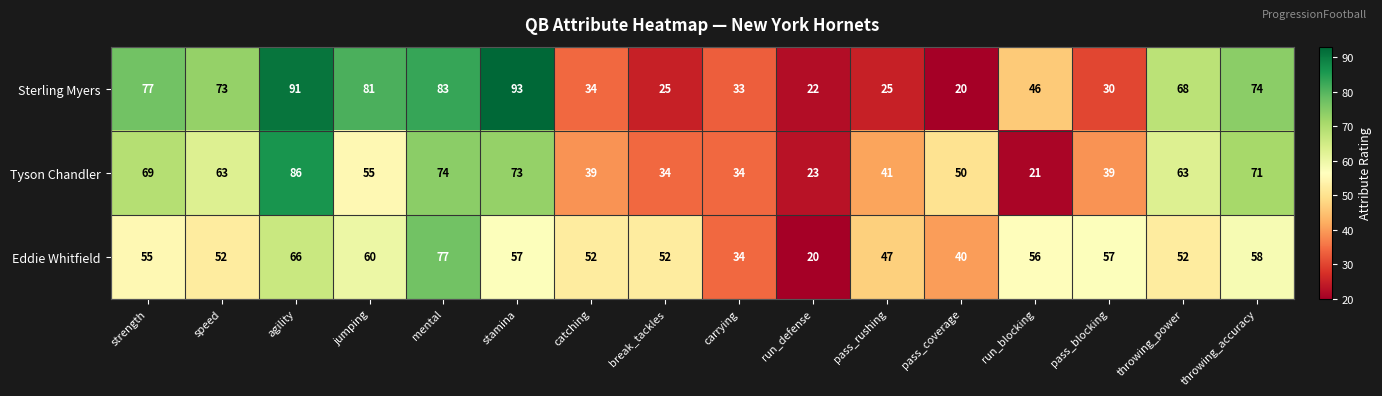

Is it true that Sterling Myers equals 68 at throwing_power?

True